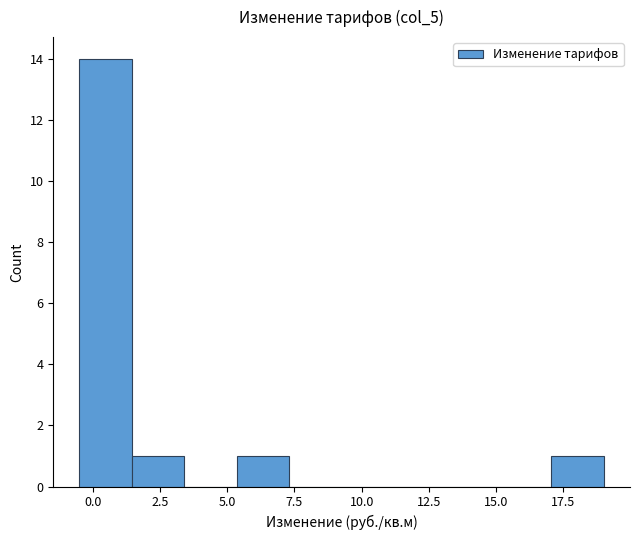

Read against the x-axis, roughly where is the centre of the tallest bar?

0.5